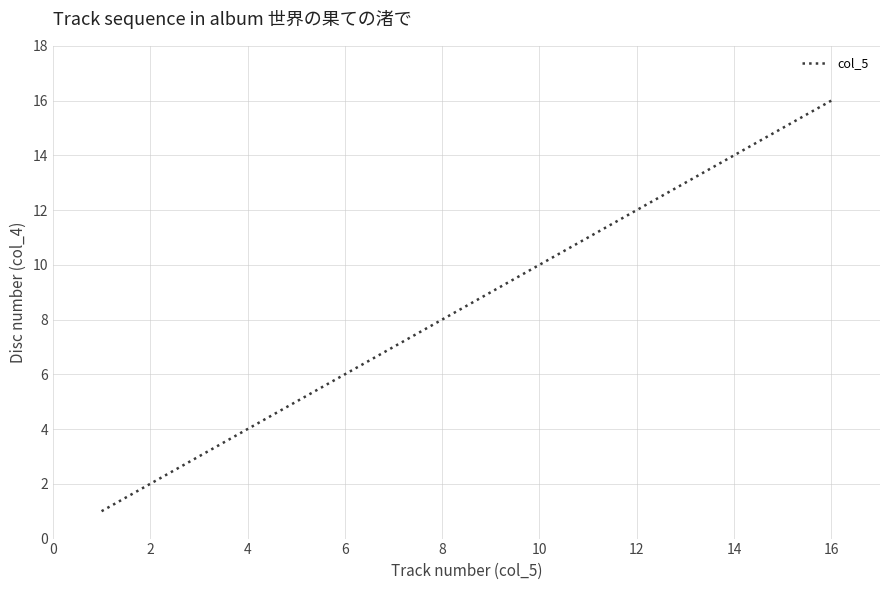

What is the sum of all values?

136